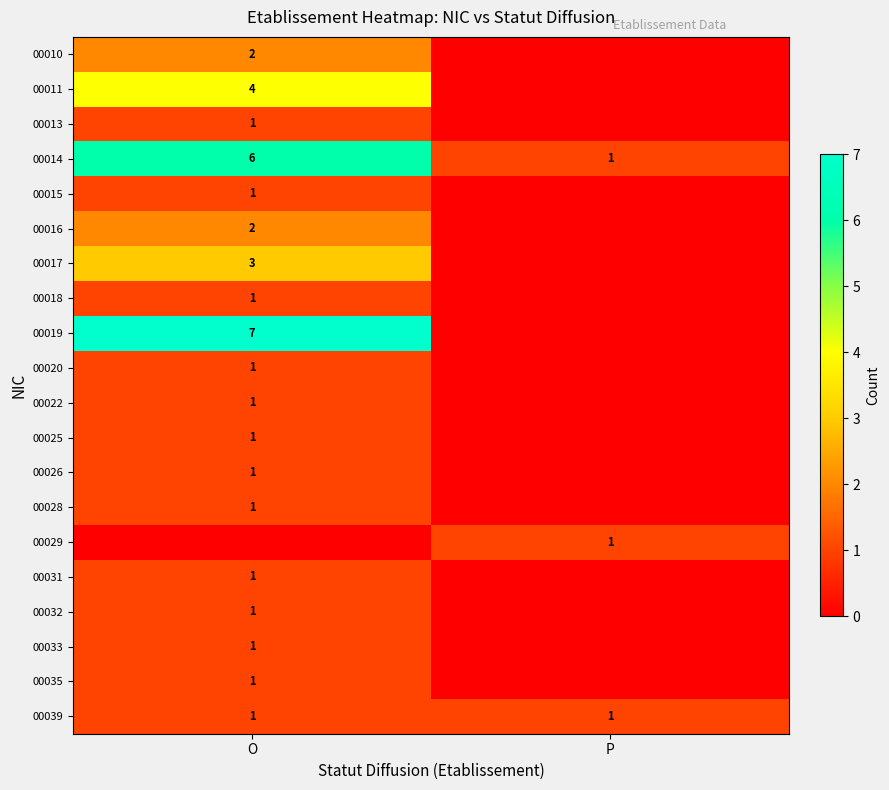

Which has a higher value, P or O?

O